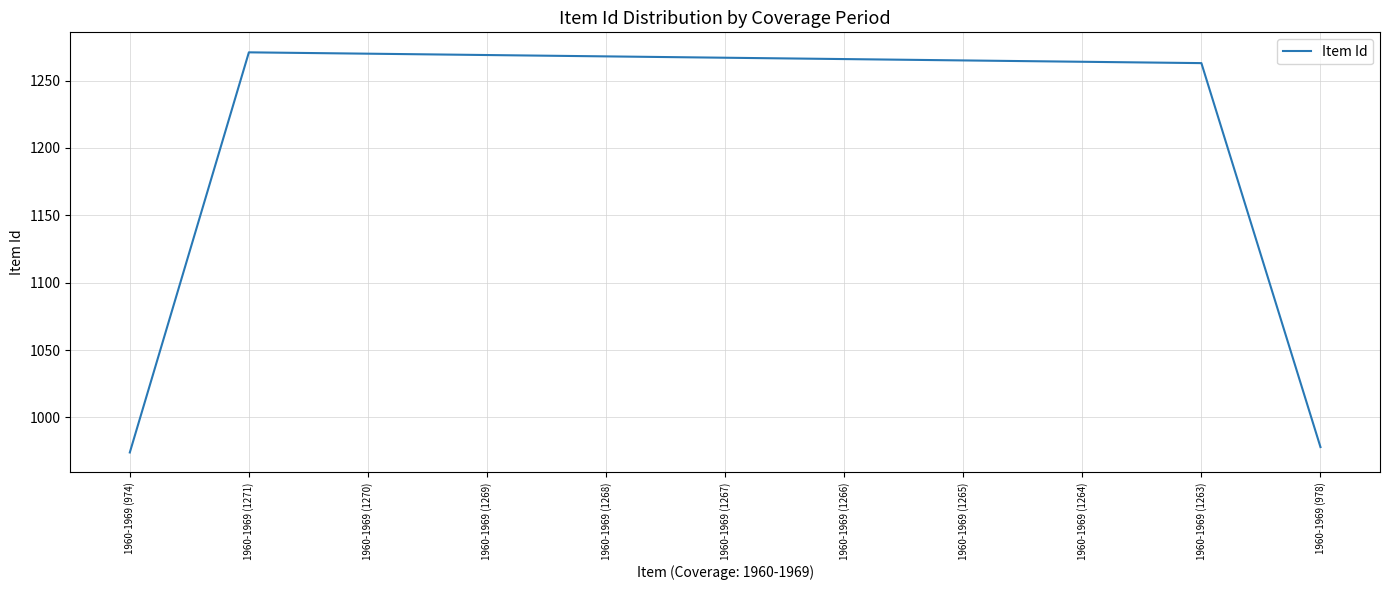

What is the difference between the maximum and minimum values?

297